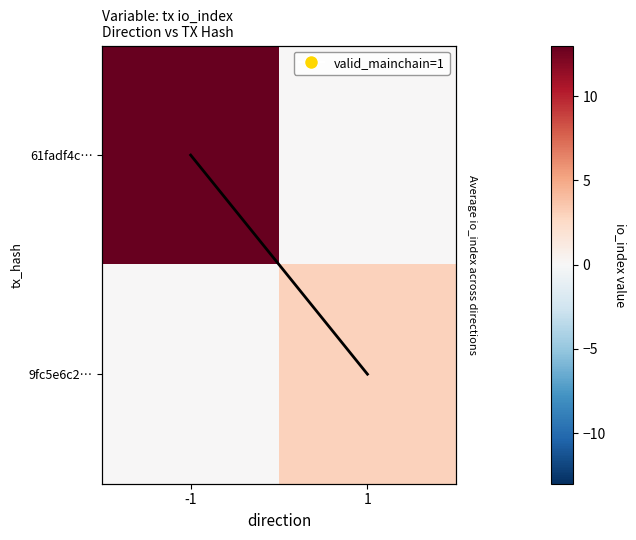

The value of 9fc5e6c2… at -1 is 0. True or false?

True